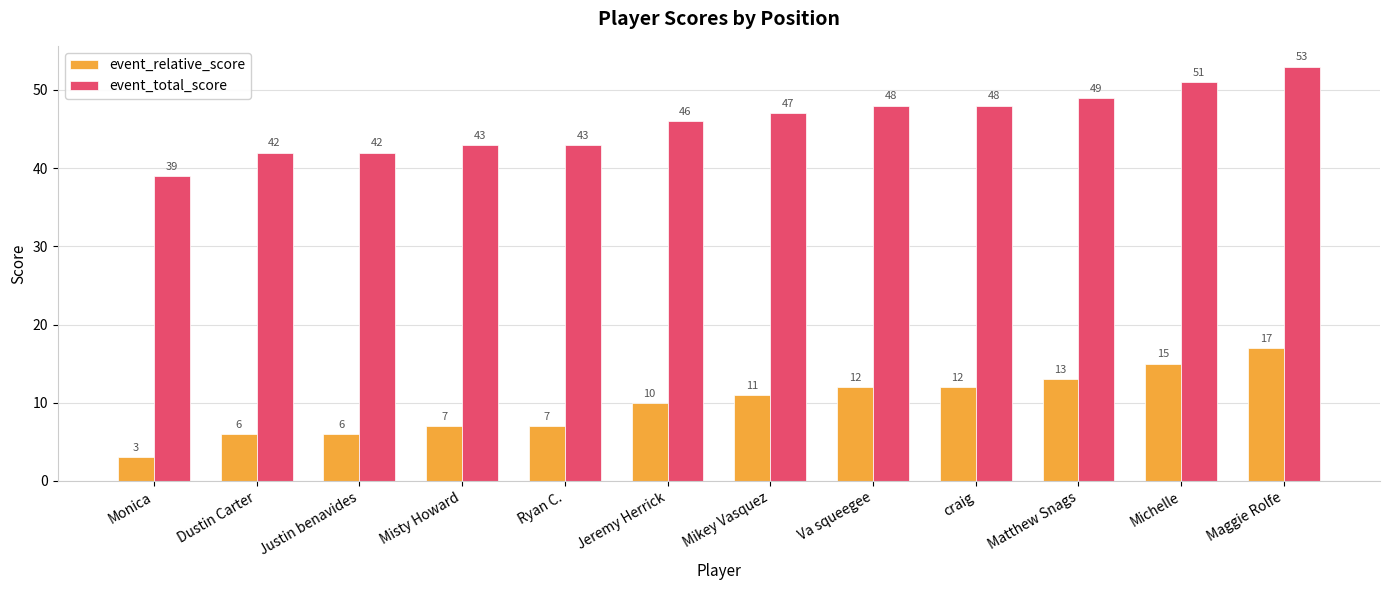

What is the difference between the second highest and minimum values in the event_total_score series?

12